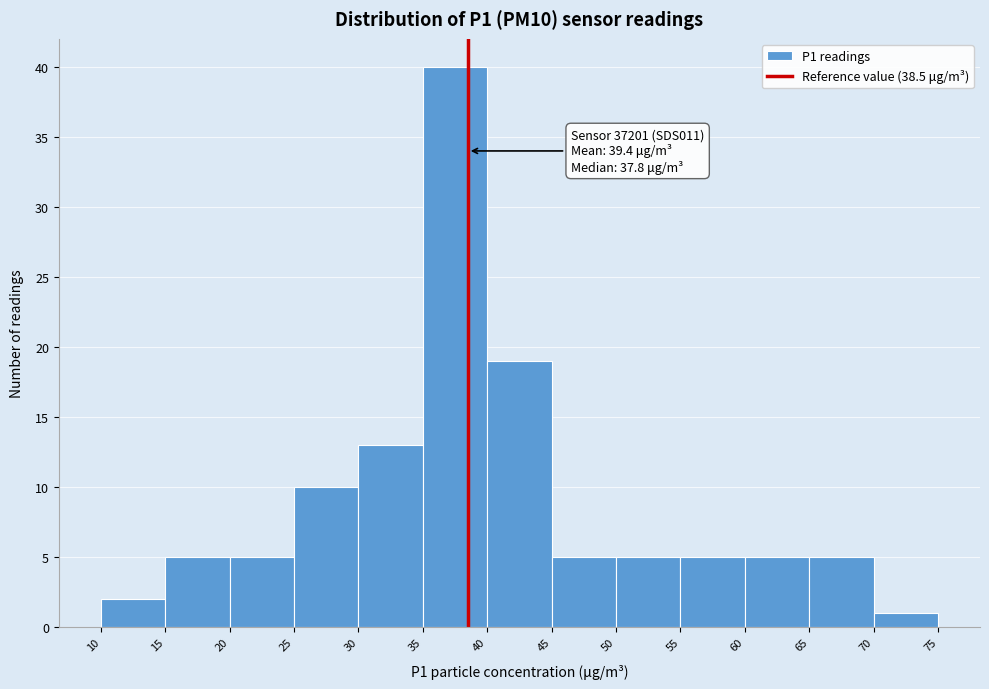

Which range on the x-axis has the tallest bar?

35 to 40